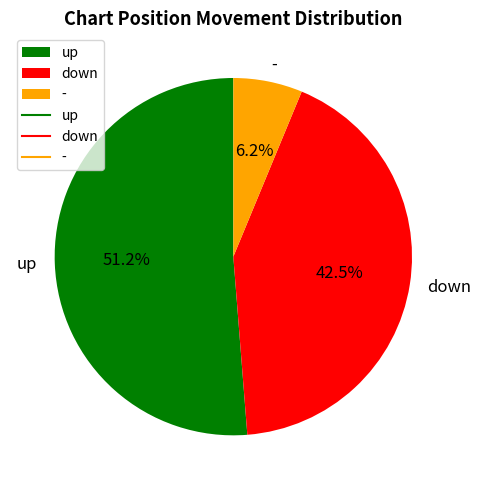

What is the majority slice?

up